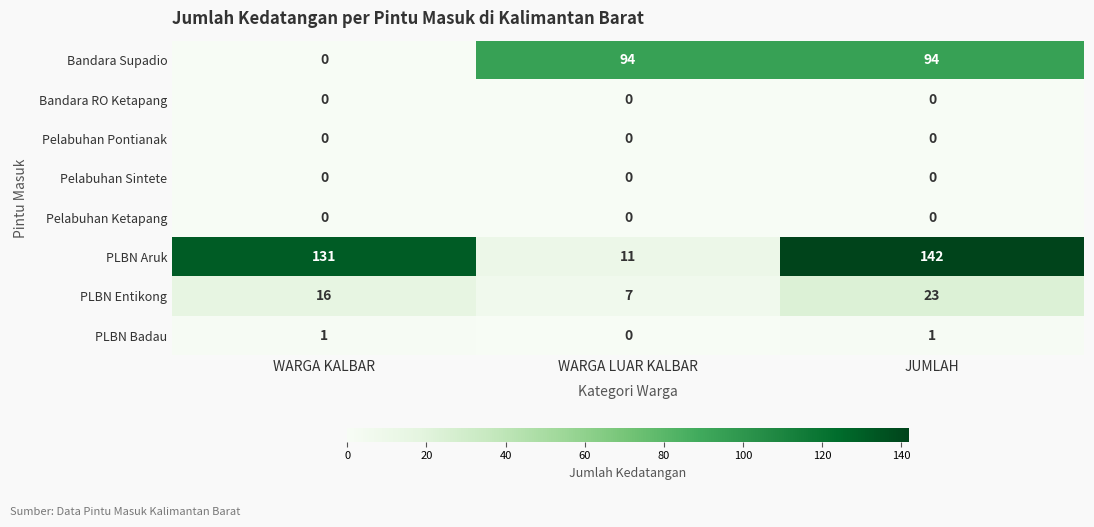

Which series has the largest total across all categories?

PLBN Aruk